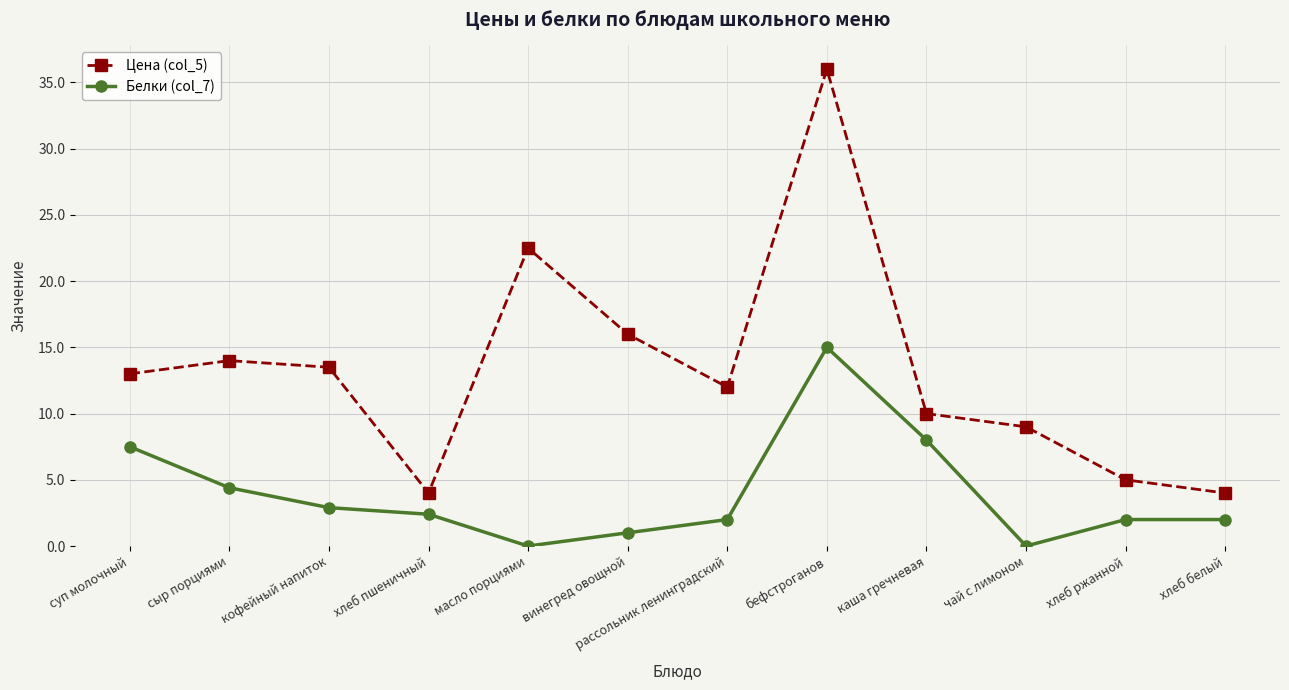

How many lines are shown in the chart?

2